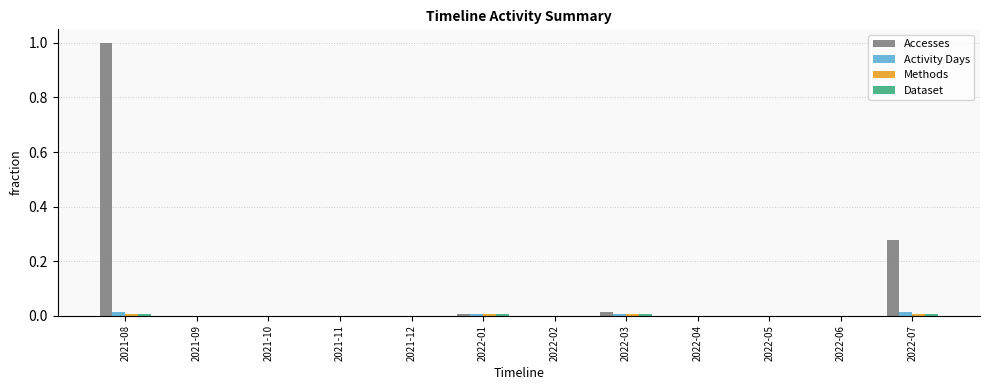

What is the maximum value shown in the chart?

1.0